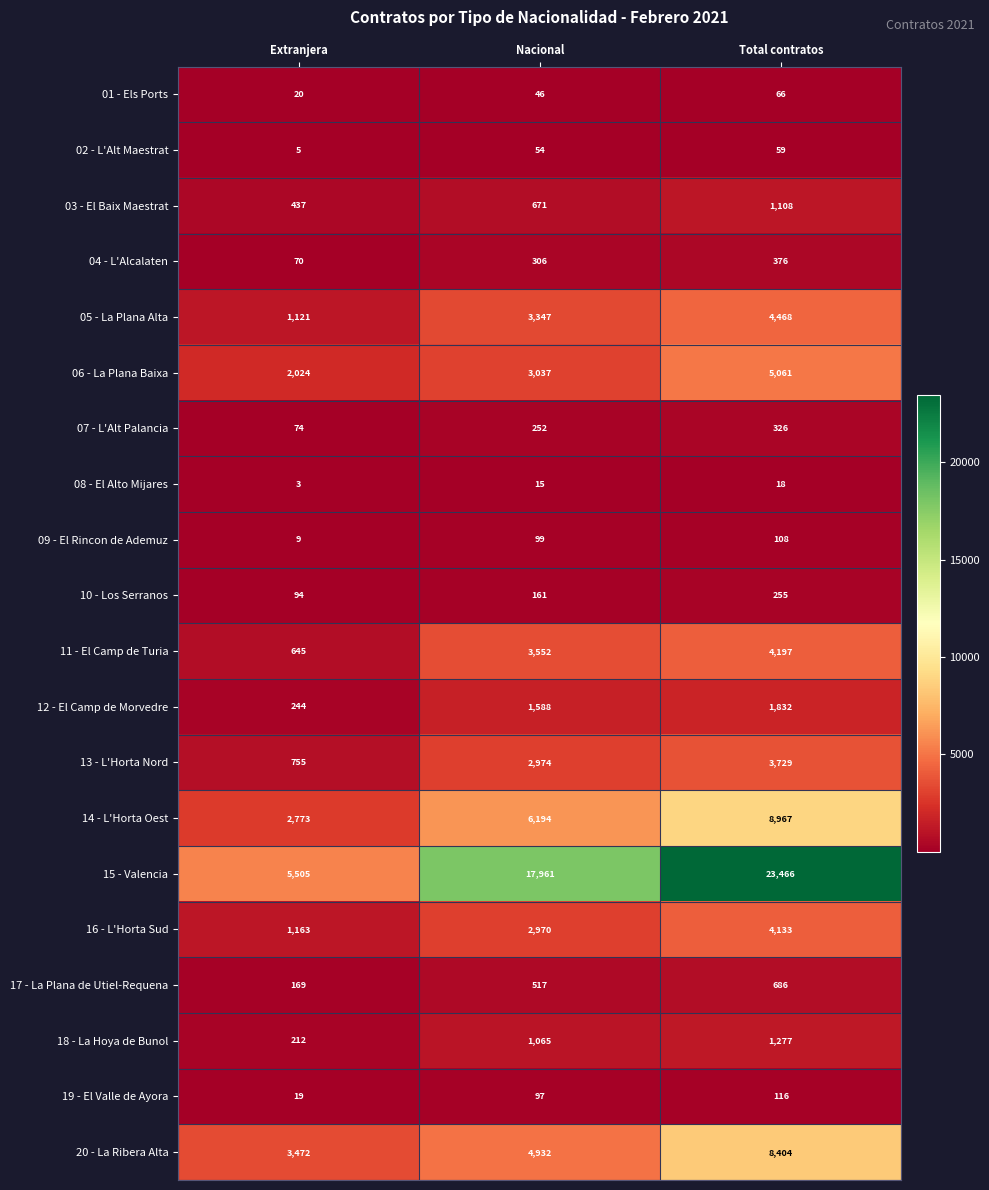

What is the average value of the 08 - El Alto Mijares series?

12